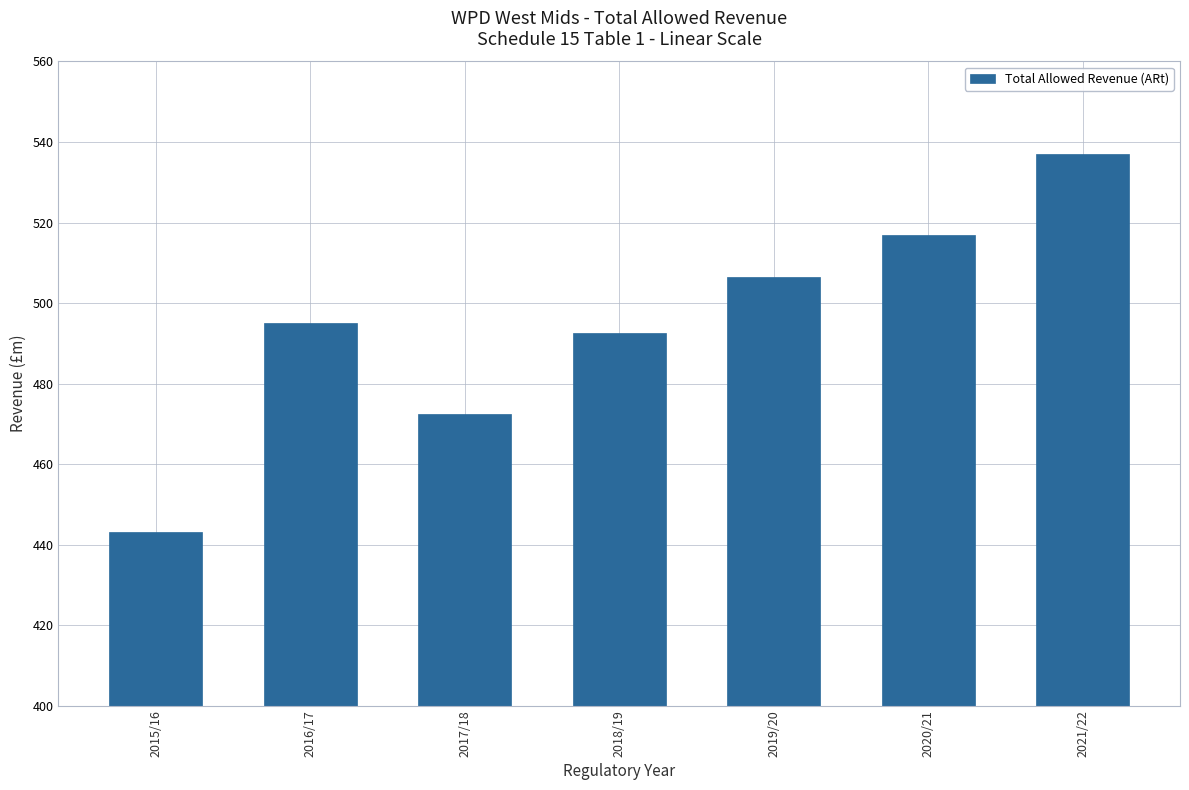

At which category does the chart reach its minimum across all series?

2015/16